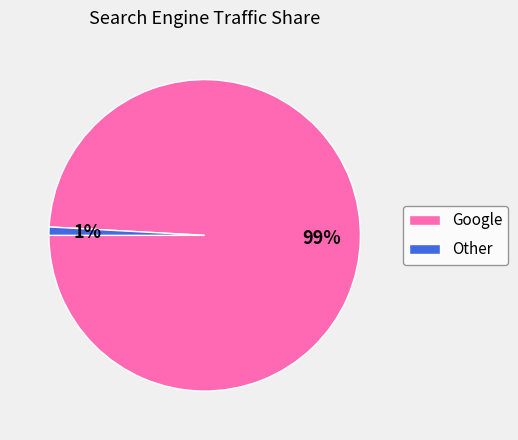

Is it true that Google is 89% of the pie?

False